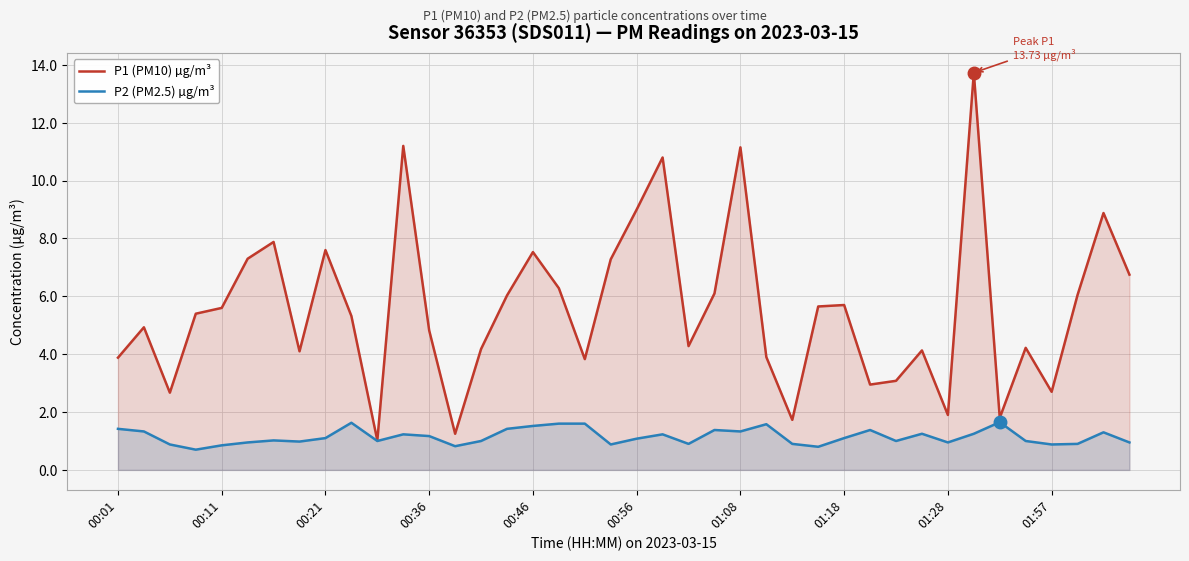

What is the spread (max minus min) of values at 19?

6.4